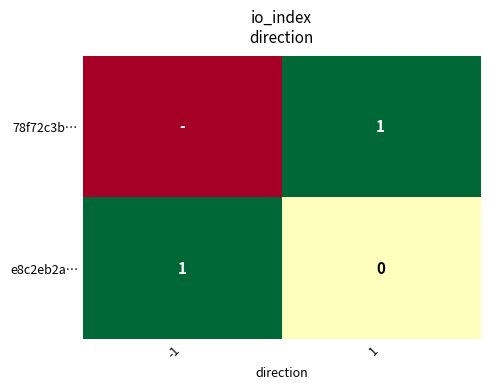

The e8c2eb2a… series shows 0 at -1. True or false?

False